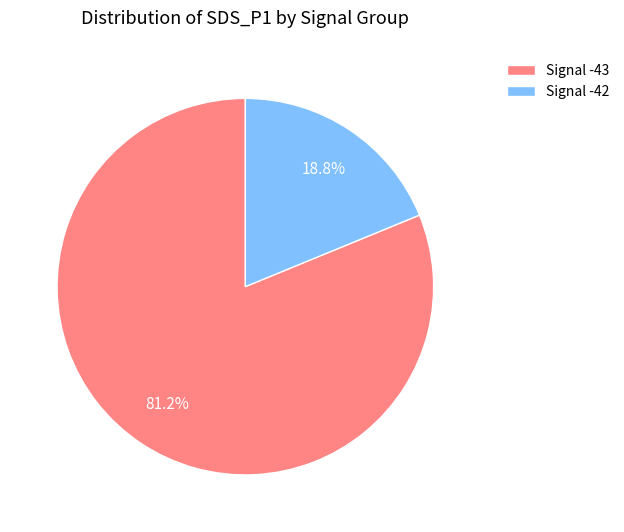

To the nearest percent, what is the difference between the largest and smallest slice percentages?

62%